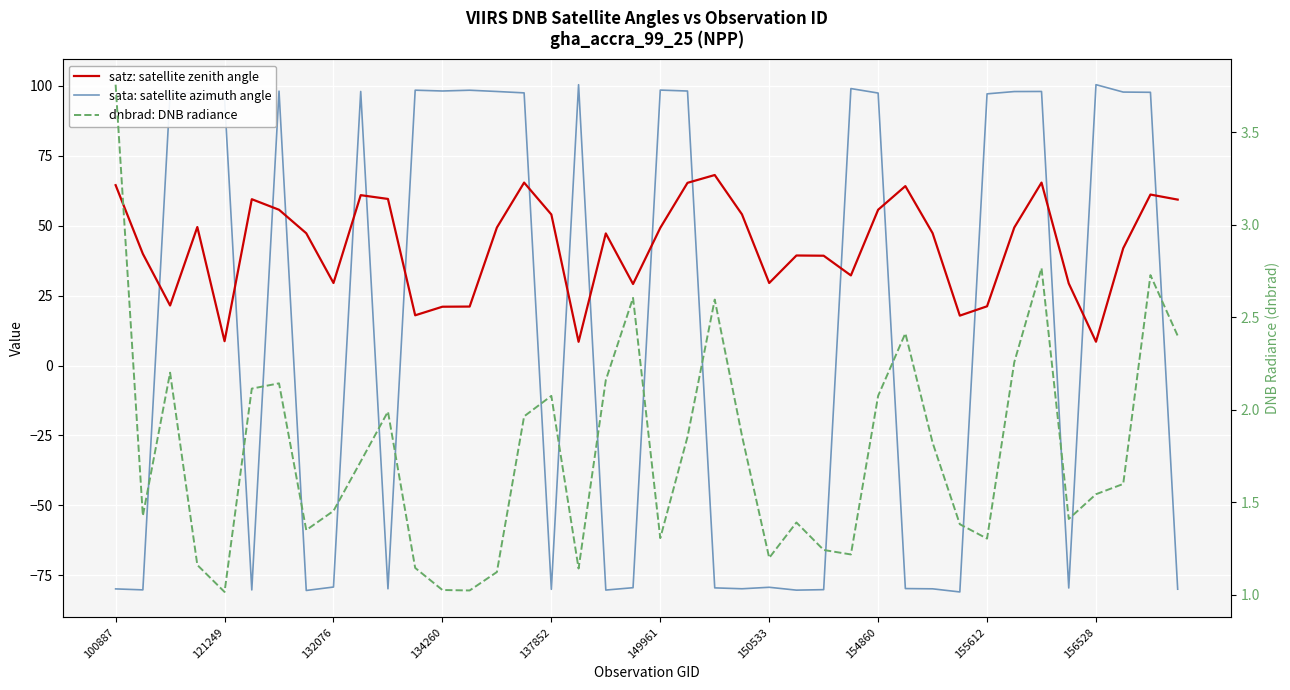

True or false: dnbrad: DNB radiance has more than 0 points higher than both neighbors.

True